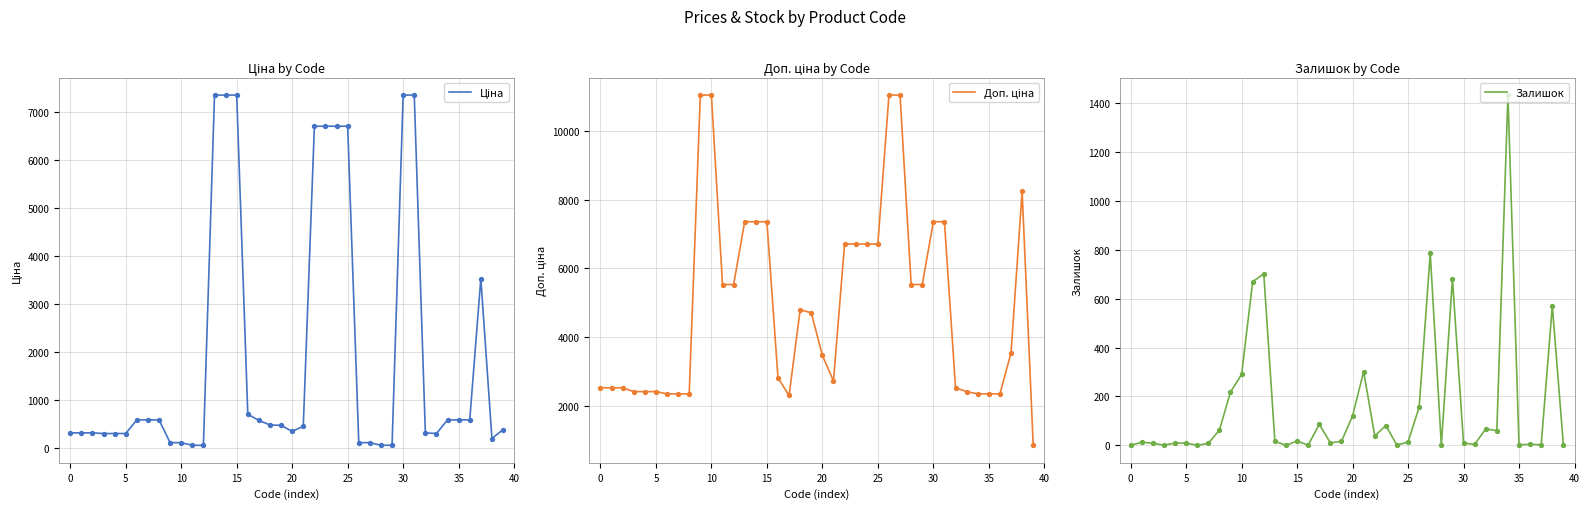

Which series reaches the minimum Y coordinate?

Залишок